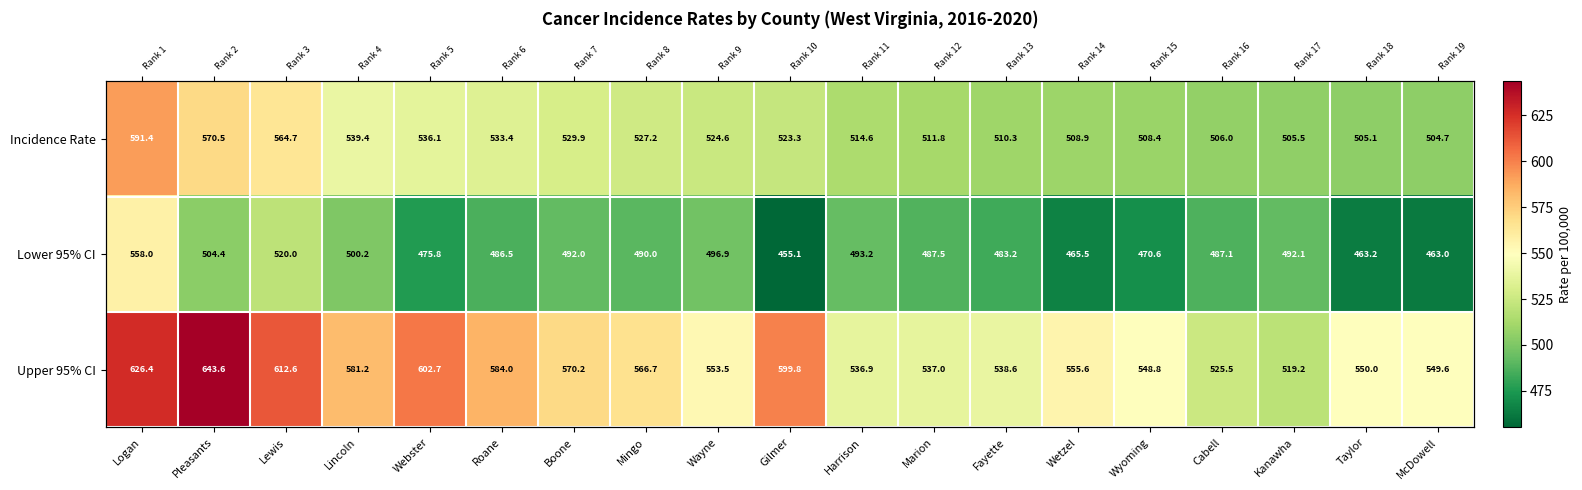

True or false: Incidence Rate has a value of 591.4 at Logan.

True